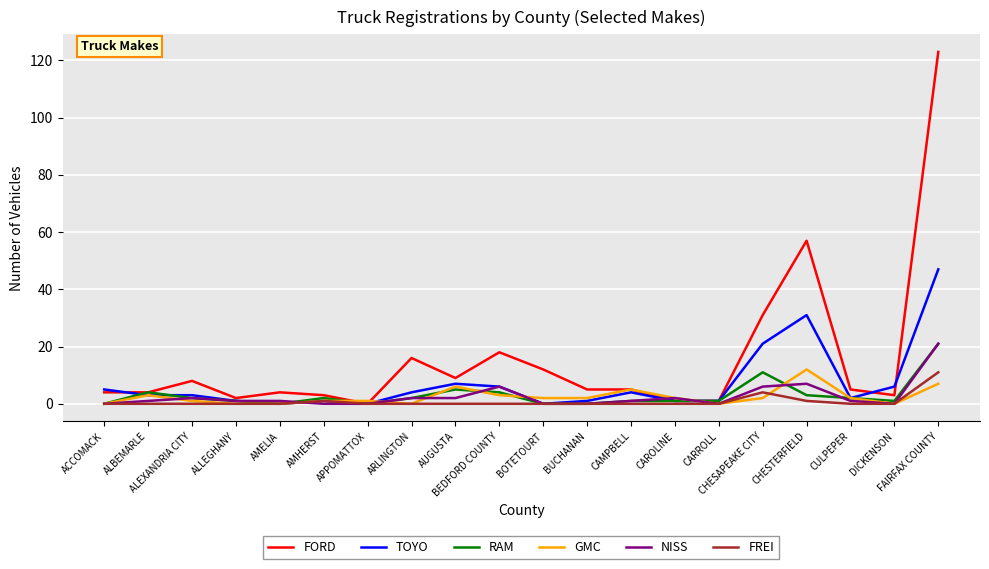

The value of NISS at BOTETOURT is 13. True or false?

False